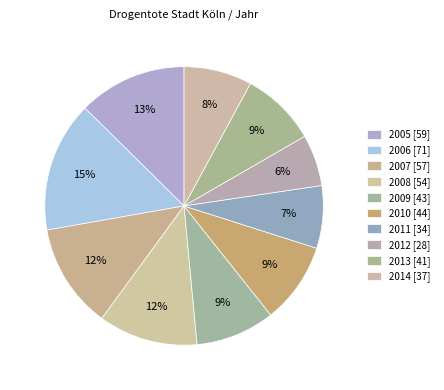

What is the largest slice in the pie chart?

2006